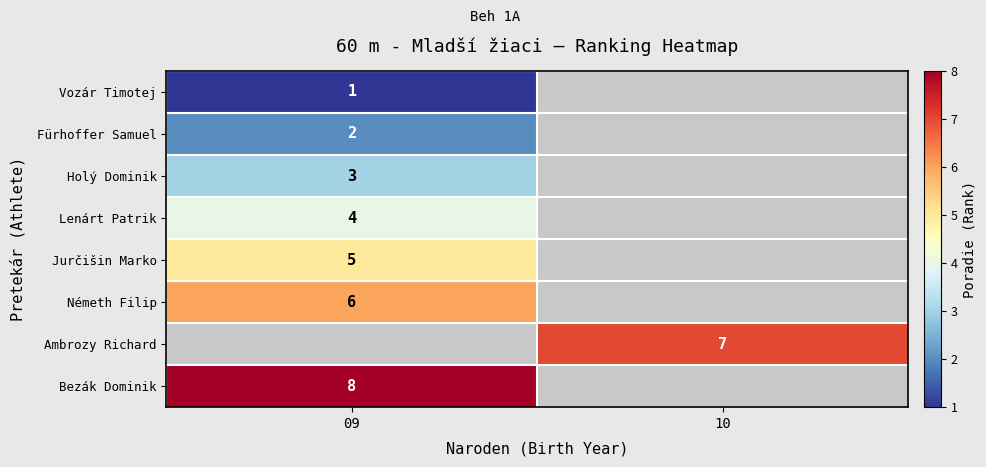

Is it true that Lenárt Patrik equals 4 at 09?

True